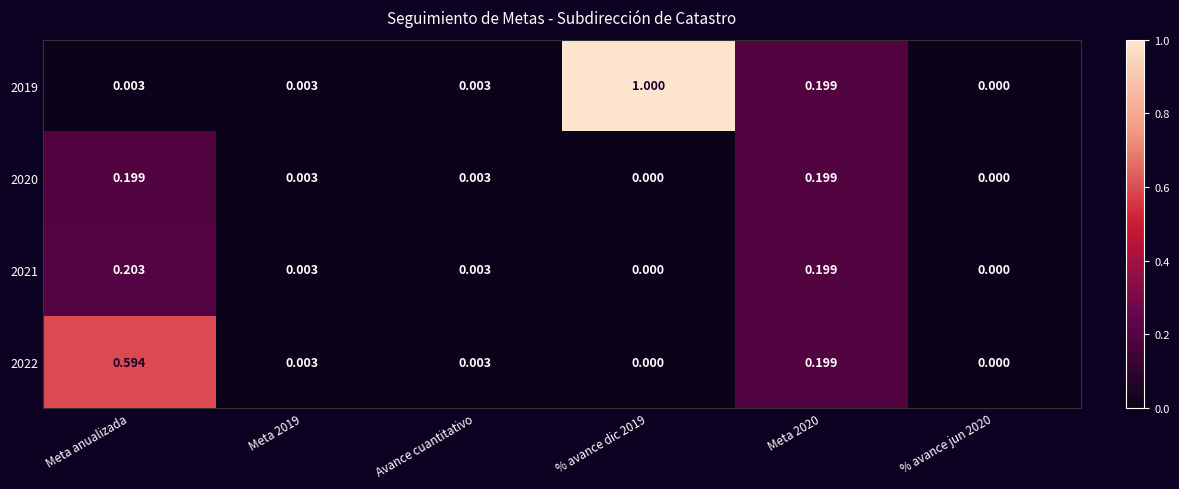

At which label does 2022 reach its peak?

Meta anualizada